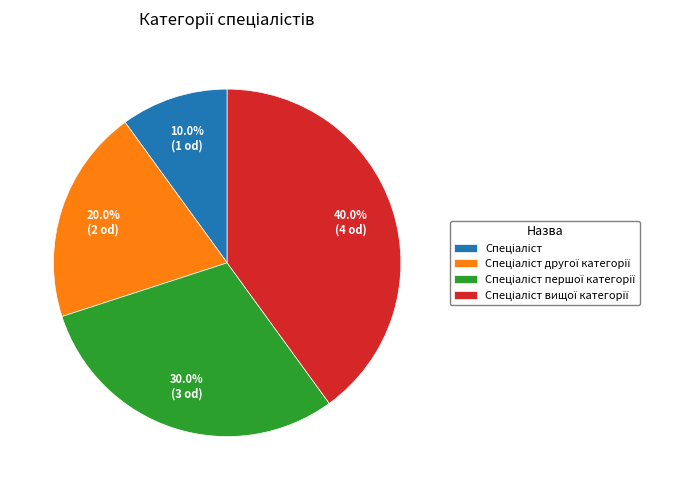

Does any single category account for the majority?

No